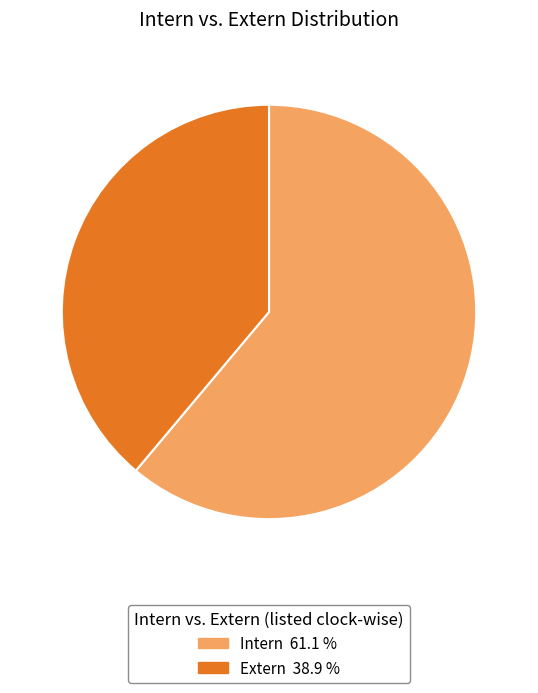

Rank the categories by value from lowest to highest.

Extern, Intern